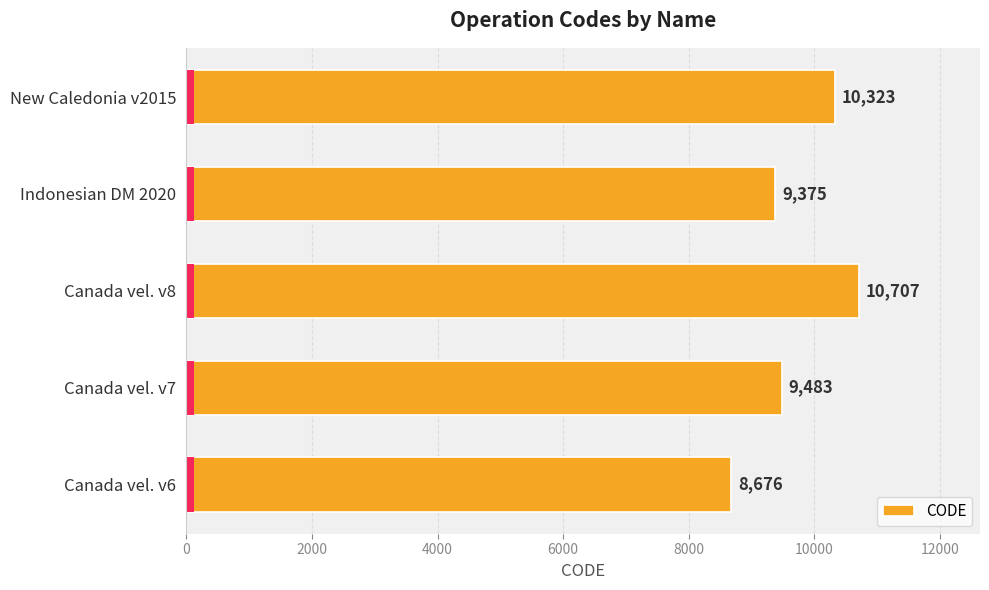

Reading left to right, extract all data points from this chart.

8676	9483	10707	9375	10323